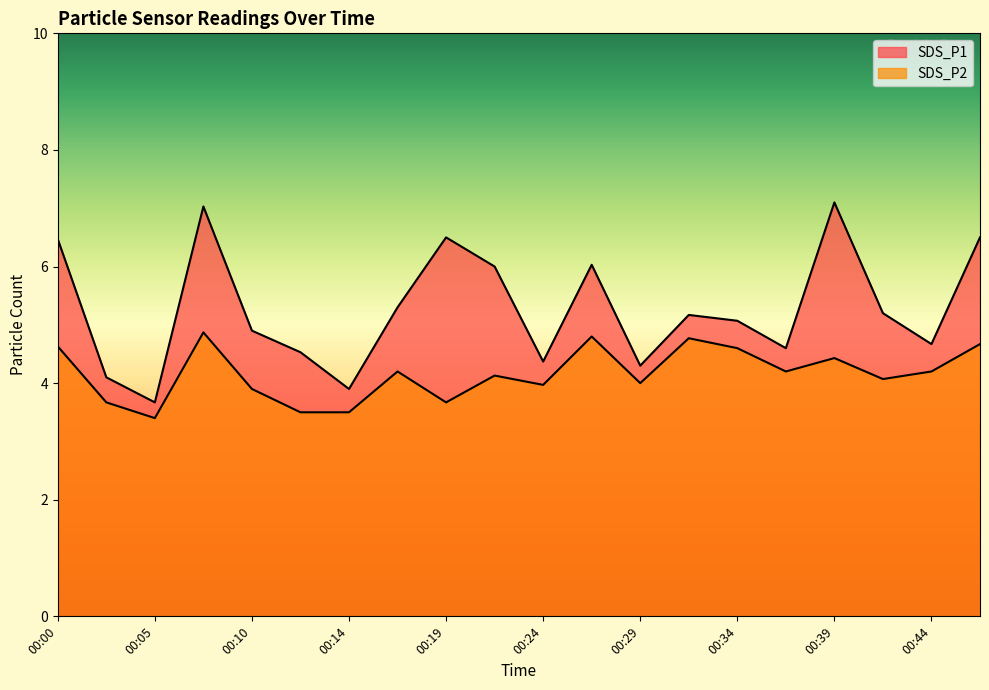

At which label is SDS_P2 closest to 4?

00:29